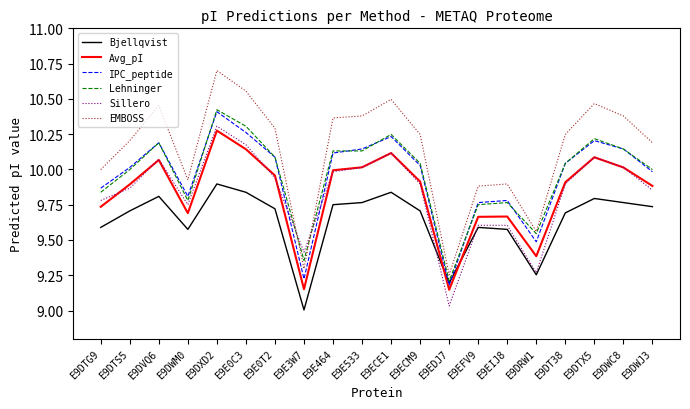

Is this an area chart (filled region under the line)?

No